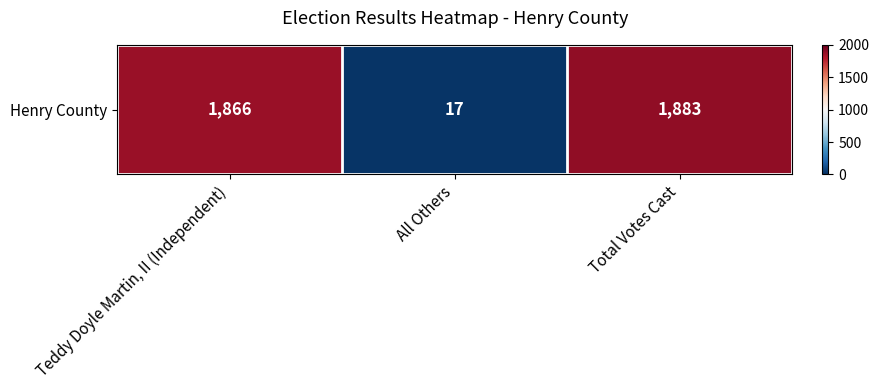

Approximately how many times larger is the value at Teddy Doyle Martin, II (Independent) compared to All Others?

109.8